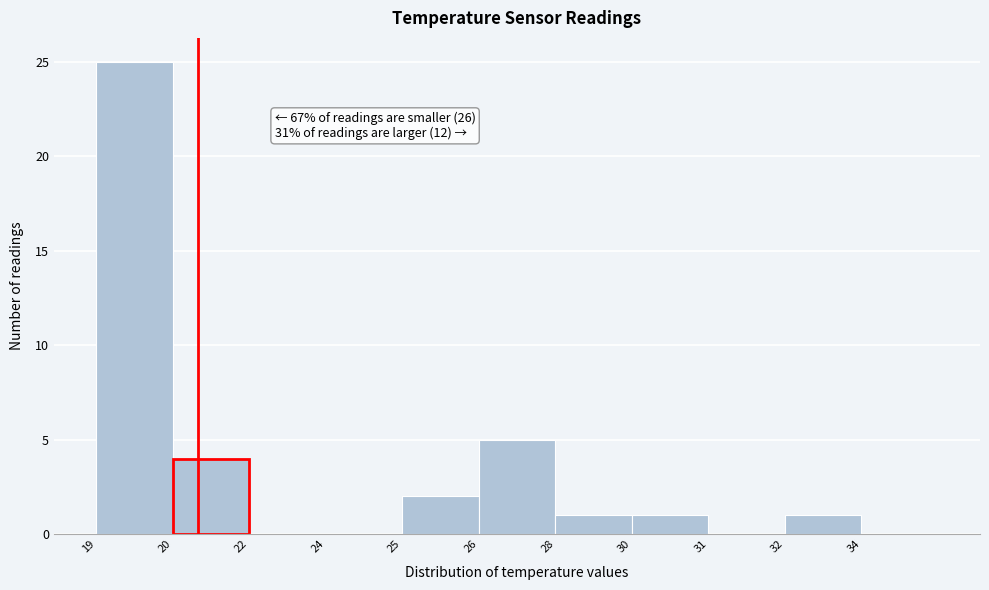

Reading left to right, extract all data points from this chart.

19=25	20=4	22=0	24=0	25=2	26=5	28=1	30=1	31=0	32=1	34=0